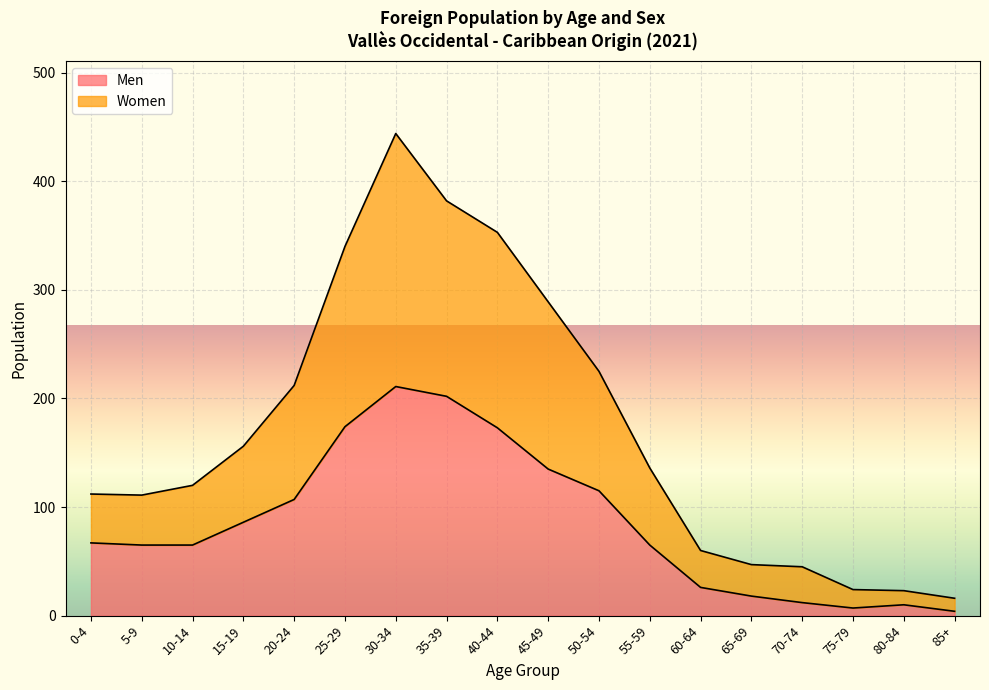

Where is the first local maximum for Men?

30-34